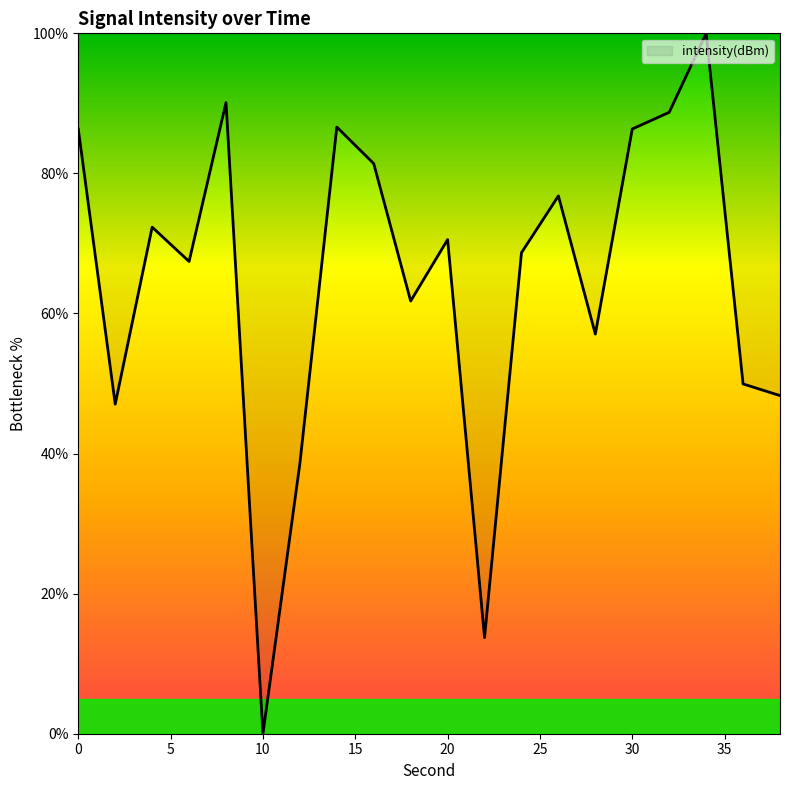

What is the difference between the maximum and minimum values?

100.0